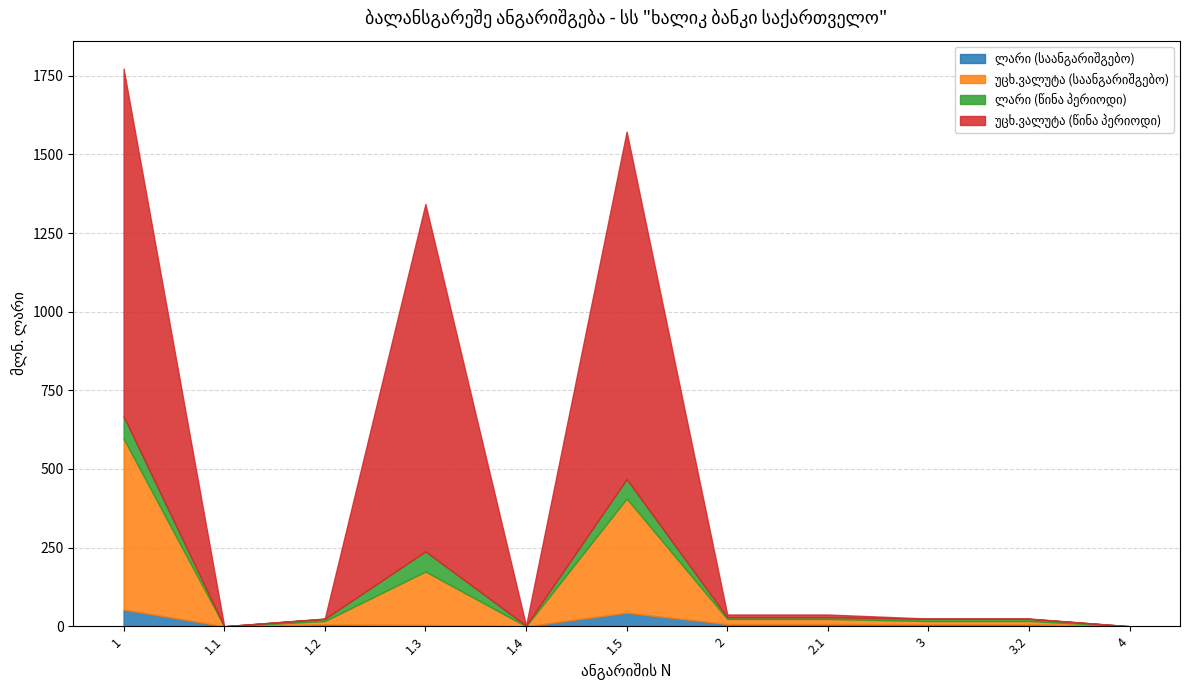

What is the difference between the highest and lowest values at 1.2?

9733474